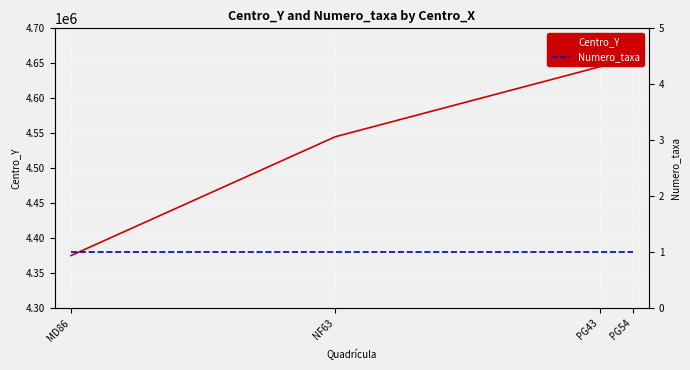

What are all the series names shown in the legend?

Centro_Y, Numero_taxa